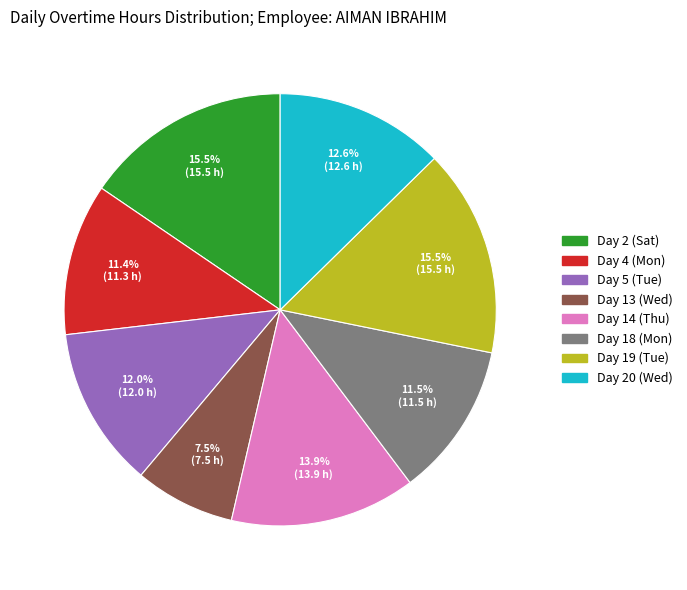

To the nearest percent, what is the difference between the Day 4 (Mon) and Day 5 (Tue) slice percentages?

1%